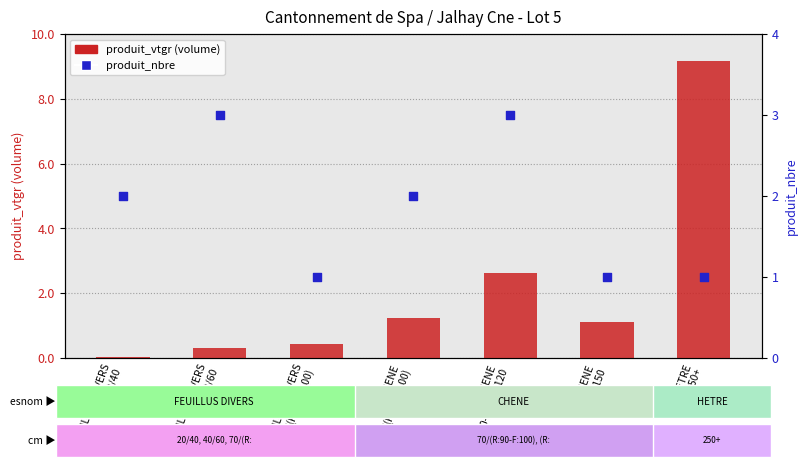

Which series contains the highest Y value?

produit_vtgr (volume)